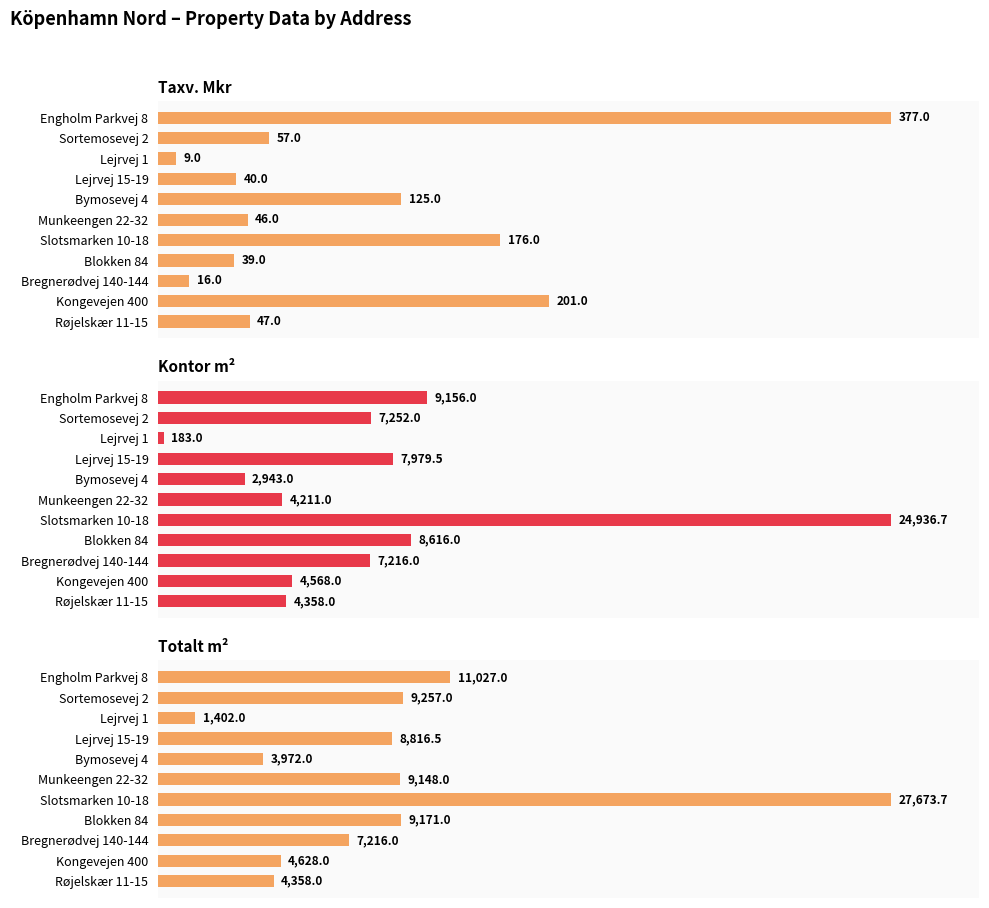

At how many categories does at least one series exceed 5114?

7